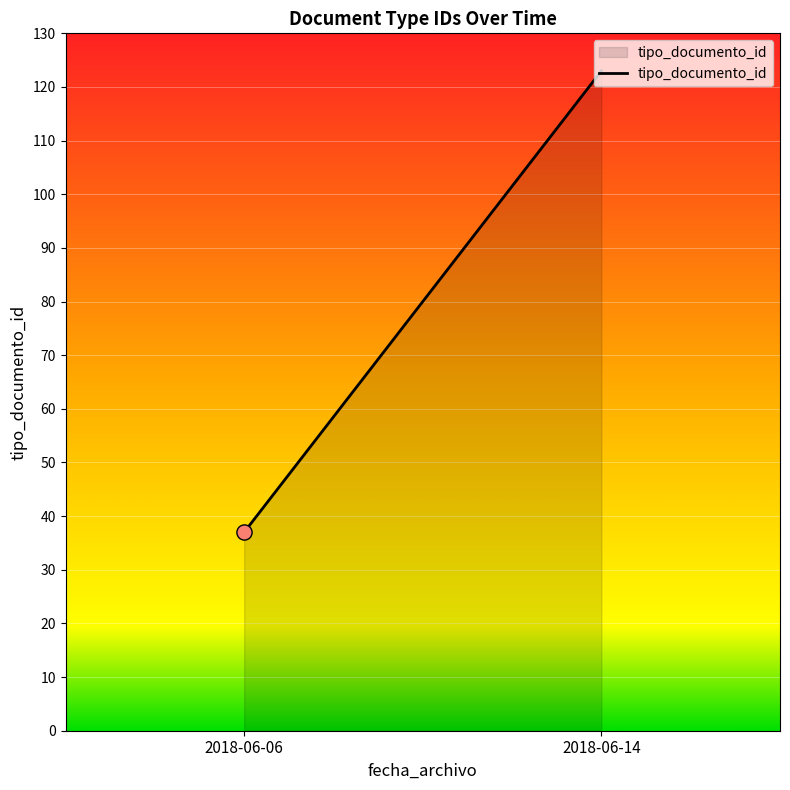

Approximately how many times larger is the value at 2018-06-14 compared to 2018-06-06?

3.2